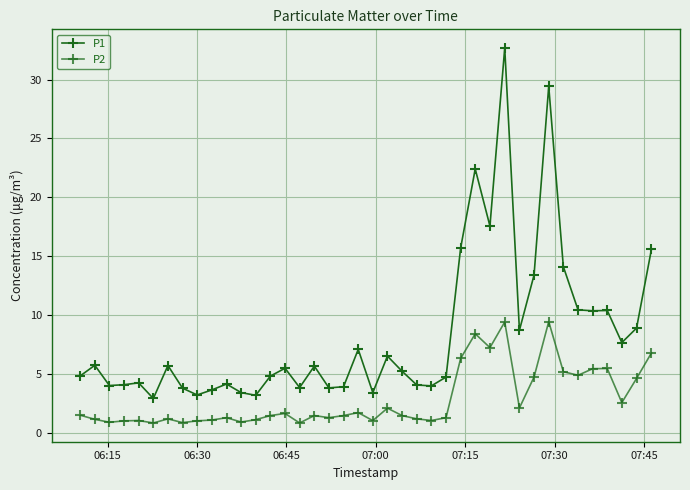

Reading right to left, transcribe all the data shown in this chart.

P1: 15.6	8.9	7.7	10.4	10.3	10.4	14.1	29.4	13.4	8.7	32.7	17.6	22.4	15.7	4.7	4.0	4.0	5.2	6.5	3.4	7.1	3.9	3.8	5.7	3.8	5.5	4.8	3.2	3.4	4.1	3.6	3.2	3.8	5.7	2.9	4.2	4.1	4.0	5.7	4.8
P2: 6.8	4.6	2.5	5.5	5.4	4.9	5.2	9.4	4.7	2.1	9.4	7.2	8.4	6.3	1.3	1.0	1.2	1.4	2.1	1.0	1.7	1.4	1.3	1.4	0.8	1.6	1.4	1.1	0.9	1.3	1.1	1.0	0.8	1.2	0.8	1.0	1.0	0.9	1.1	1.5